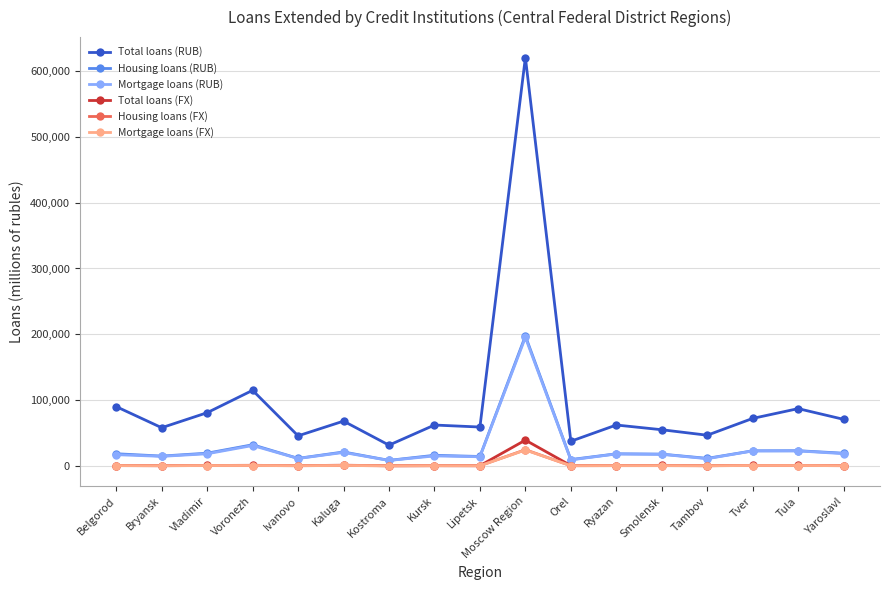

Does the chart display data point markers on the line(s)?

Yes